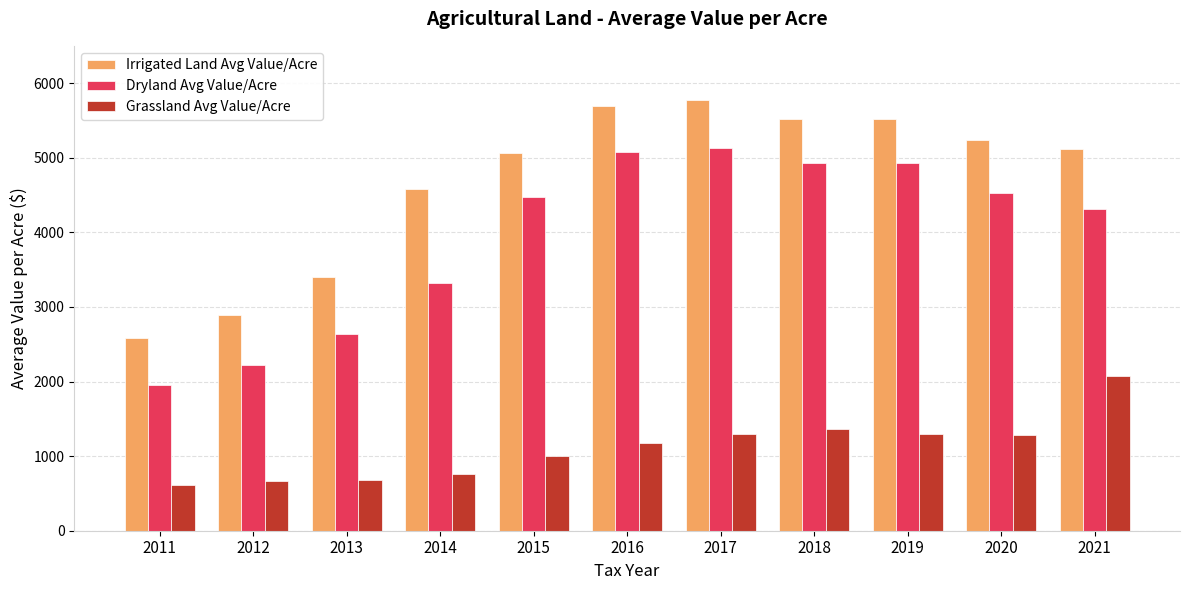

What is the lowest value of the Grassland Avg Value/Acre series?

612.8